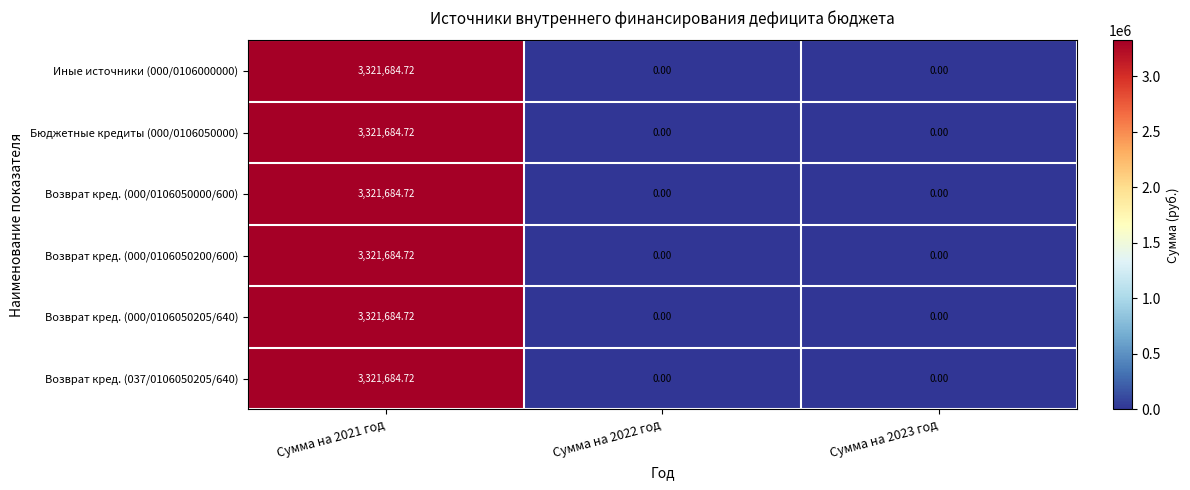

What is the total value across all series at Сумма на 2021 год?

19930108.3